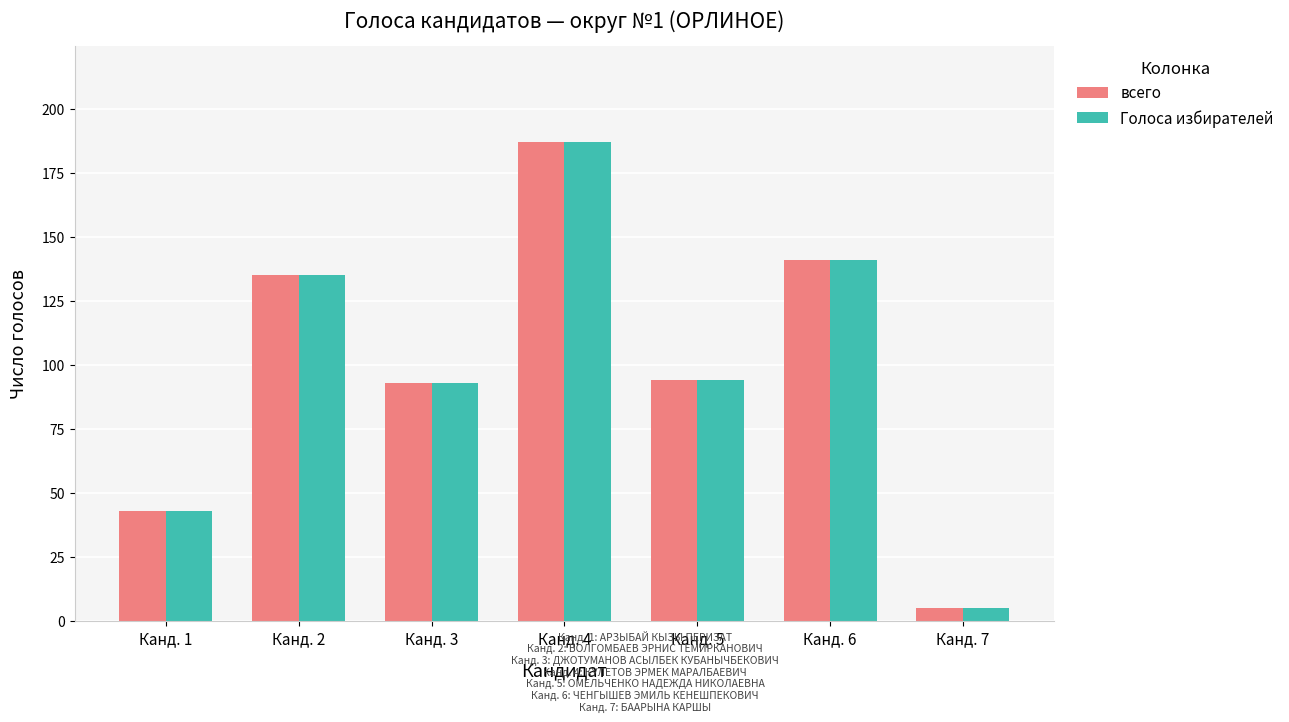

How many bars are there in total?

14